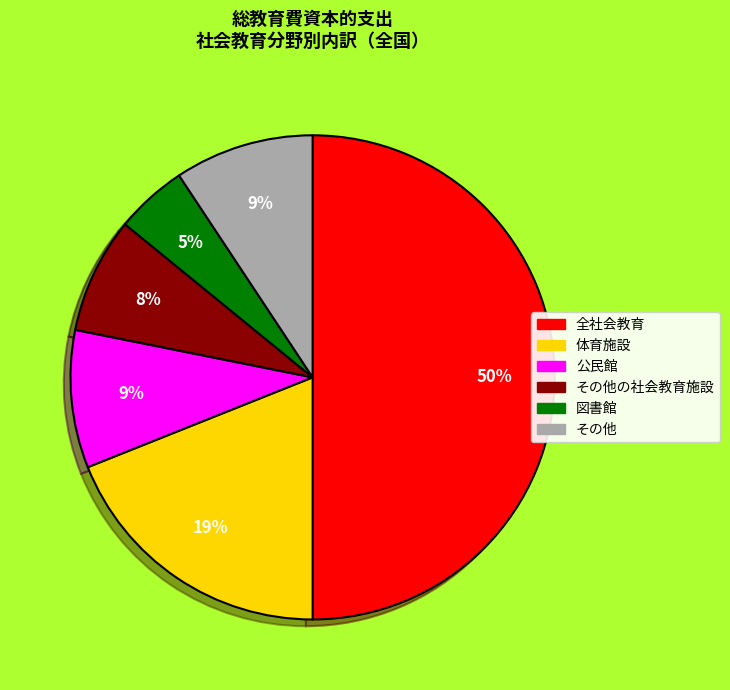

Count the number of slices in the pie.

6